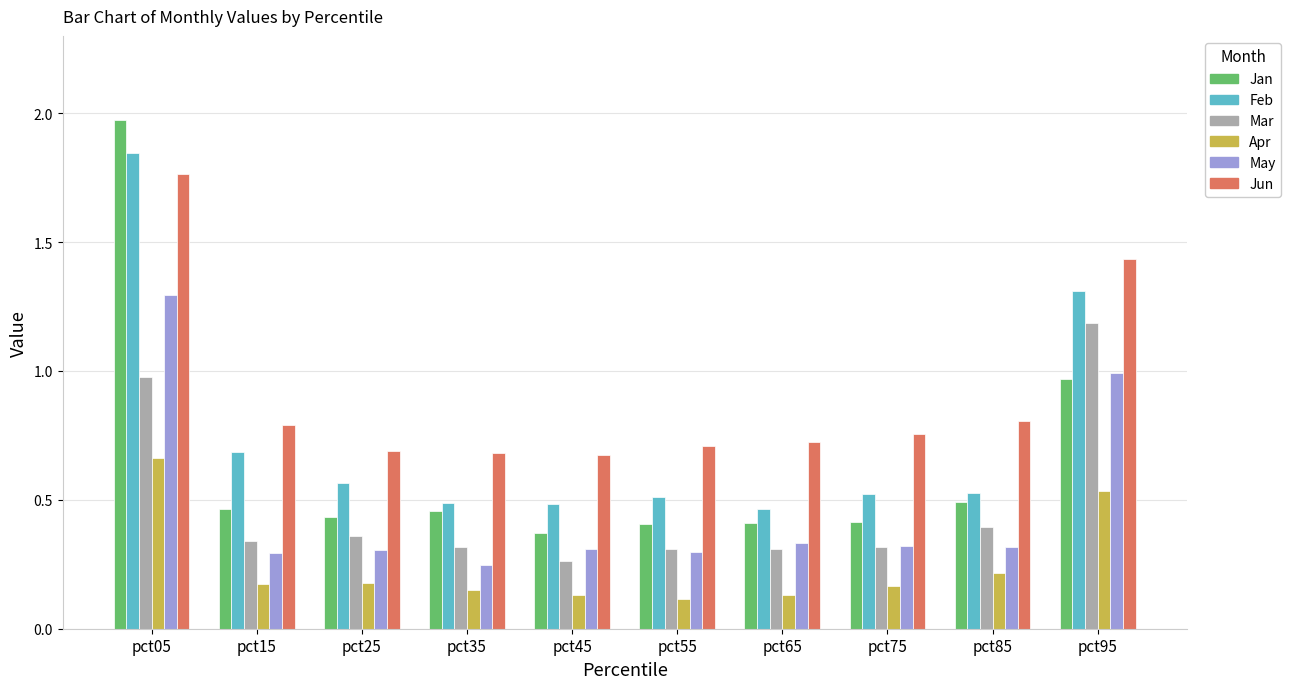

The value of May at pct95 is 1.0. True or false?

True